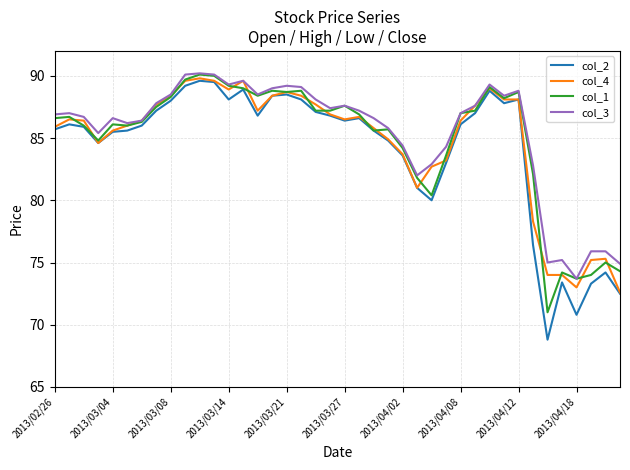

Which series has the largest range (max minus min)?

col_2